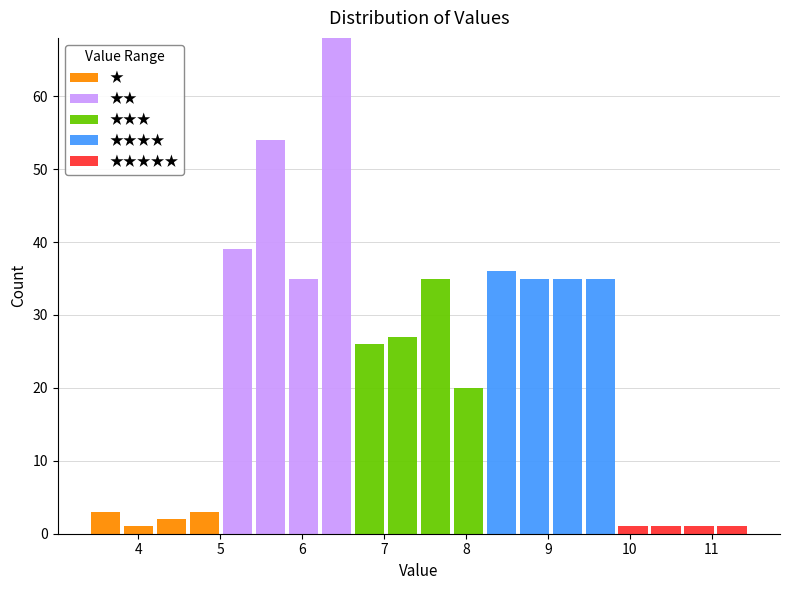

What is the total height of the stacked bar covering 4.2 to 4.6 on the x-axis? Neither the bar edges nor the heights are printed on the chart, so give them approximately, as read against the axes.

2